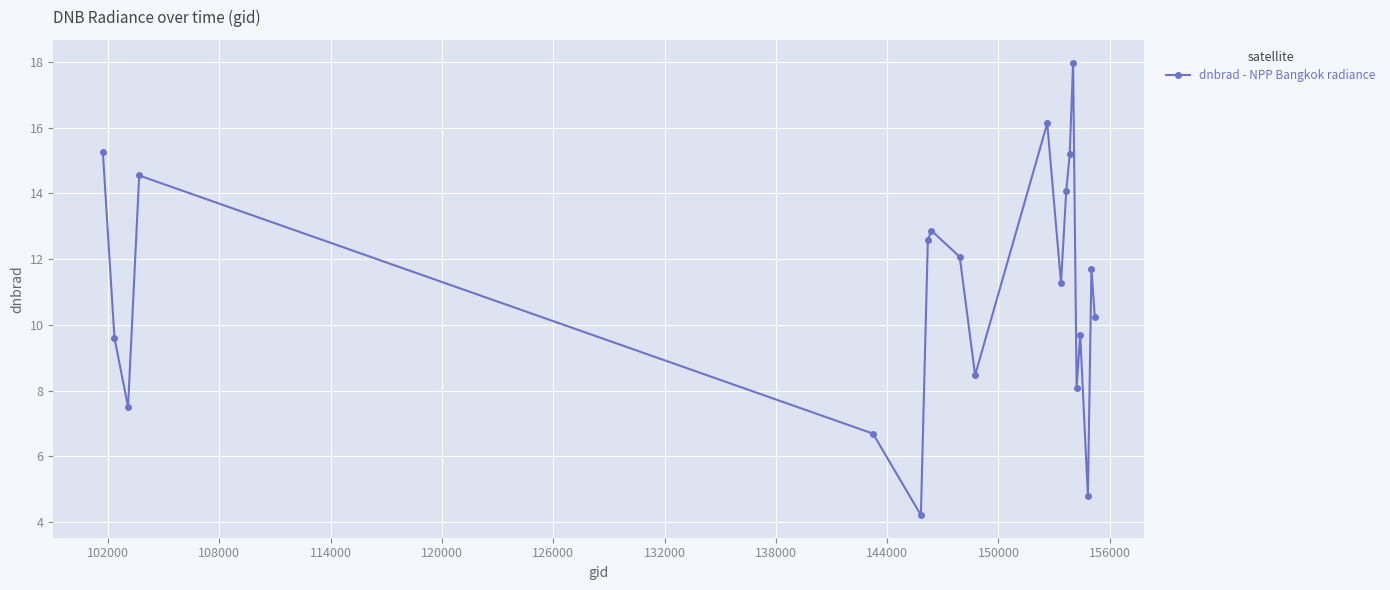

How many values are below 11?

9